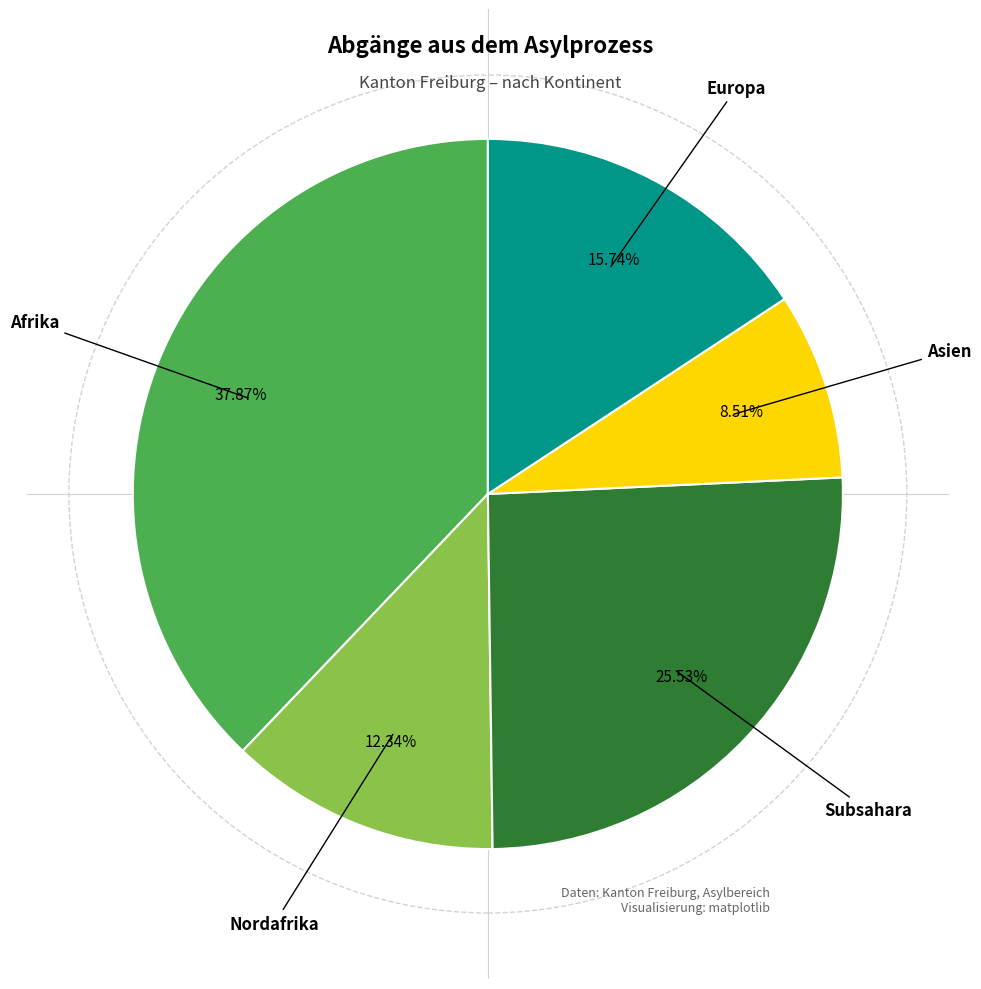

Is there any slice that represents more than half of the pie?

No